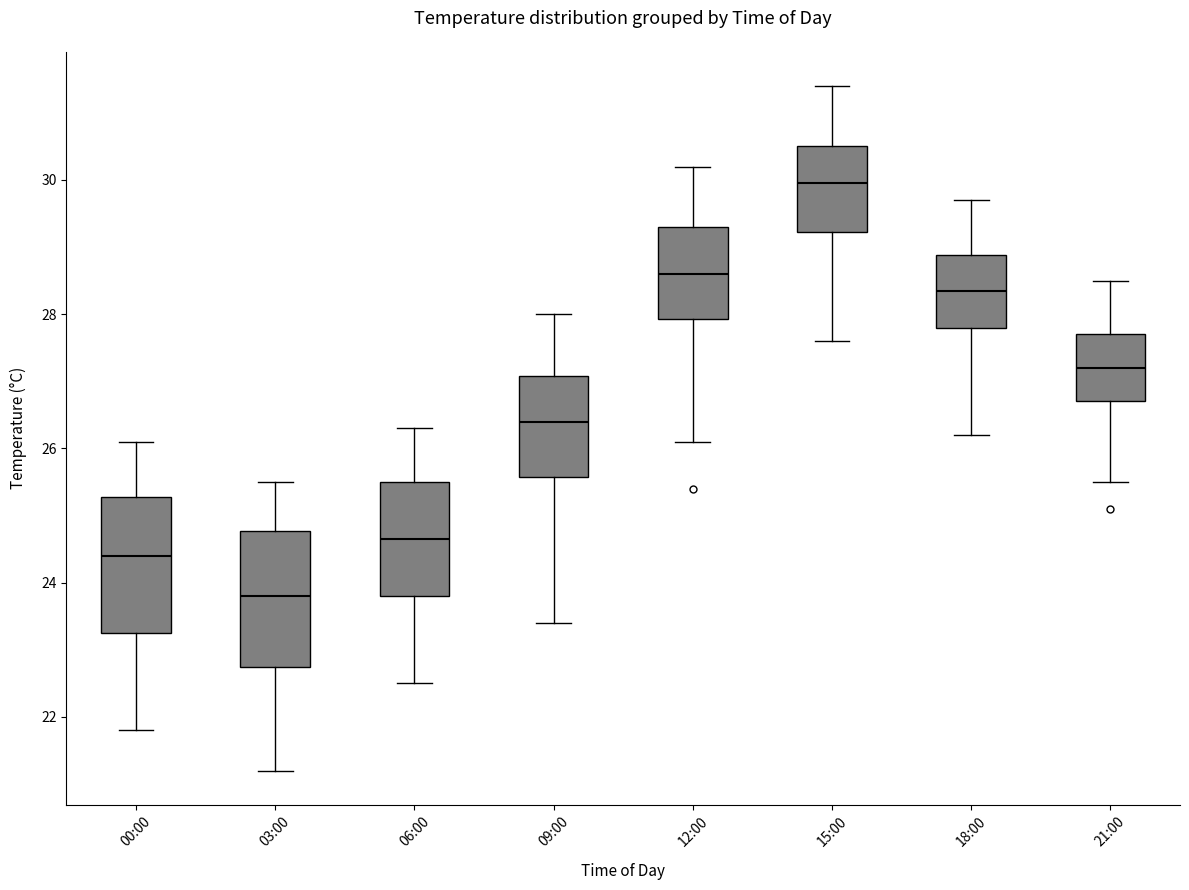

Where is the upper edge of the box for 00:00 on the y-axis? The values are not printed on the chart, so give them approximately, as read against the axis.

25.2